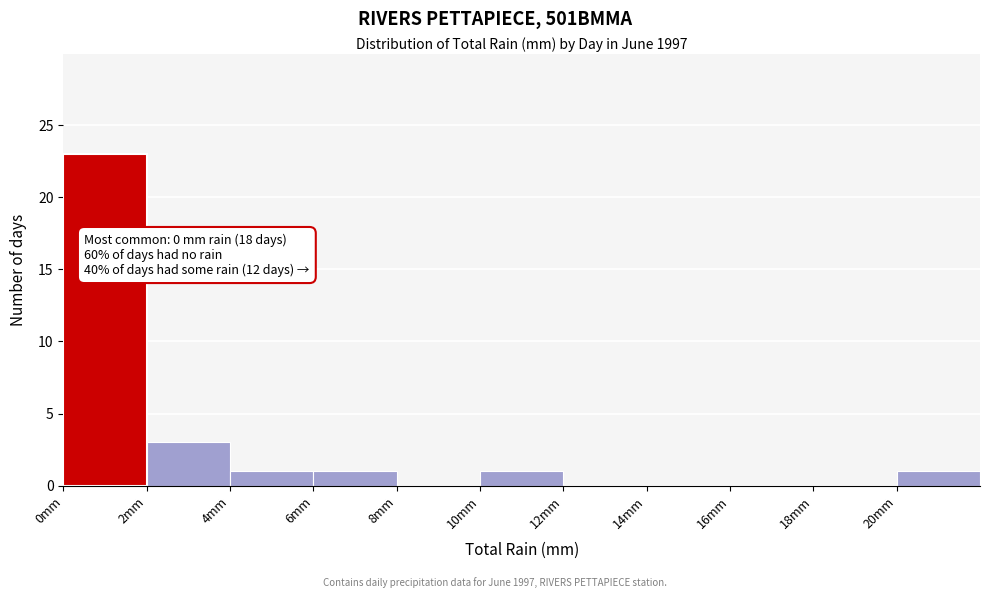

Which range on the x-axis has the tallest bar?

0 to 2